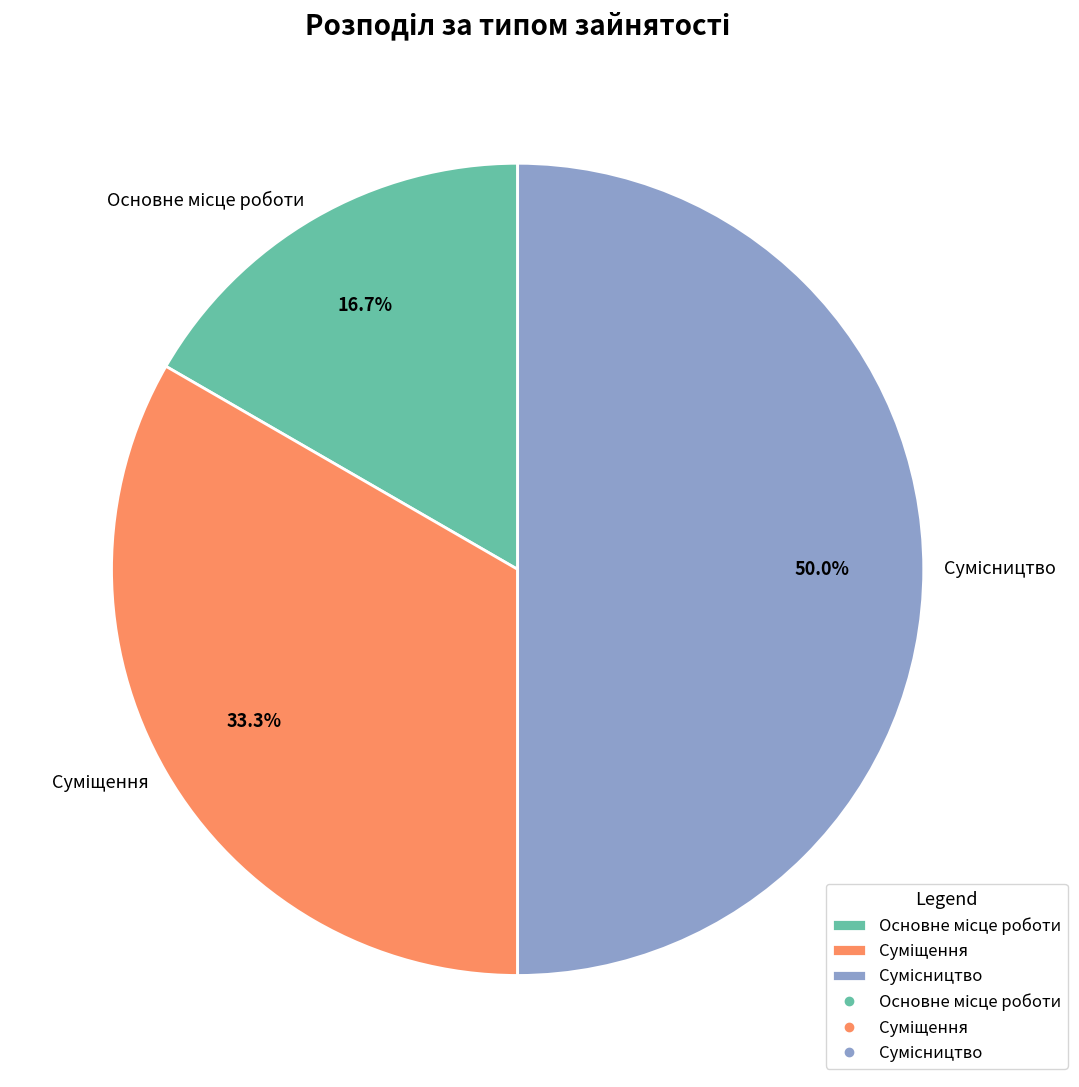

What is the change in value from Основне місце роботи to Сумісництво?

+2